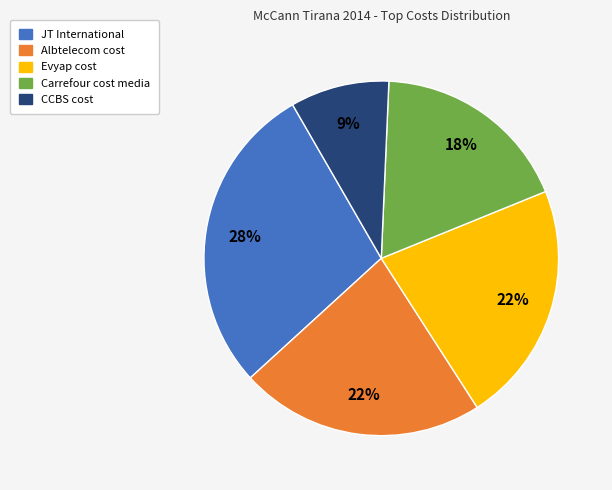

Between Carrefour cost media and CCBS cost, which is larger?

Carrefour cost media